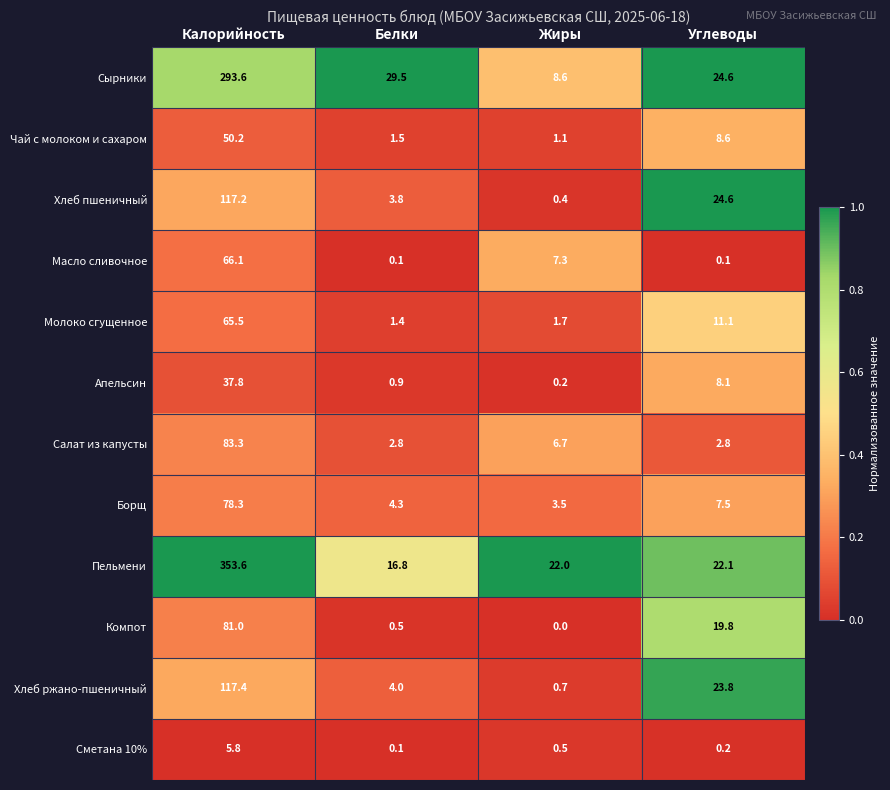

What is the difference between the highest and lowest values at Калорийность?

347.8